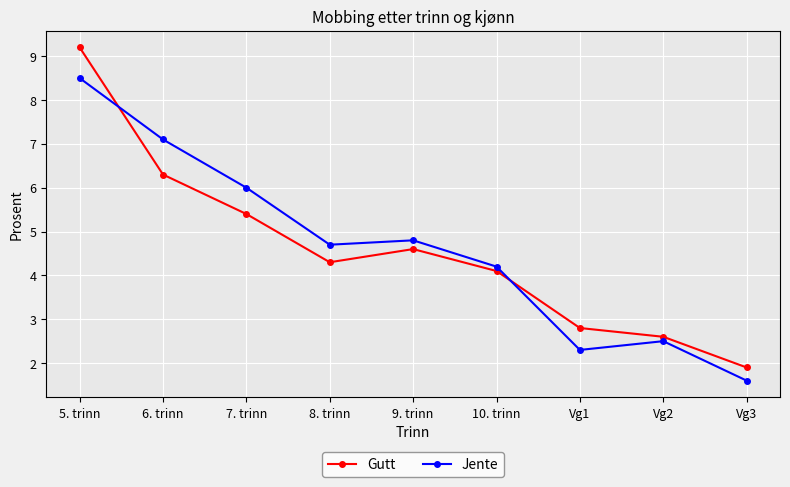

The value of Jente at 5. trinn is 3.9. True or false?

False